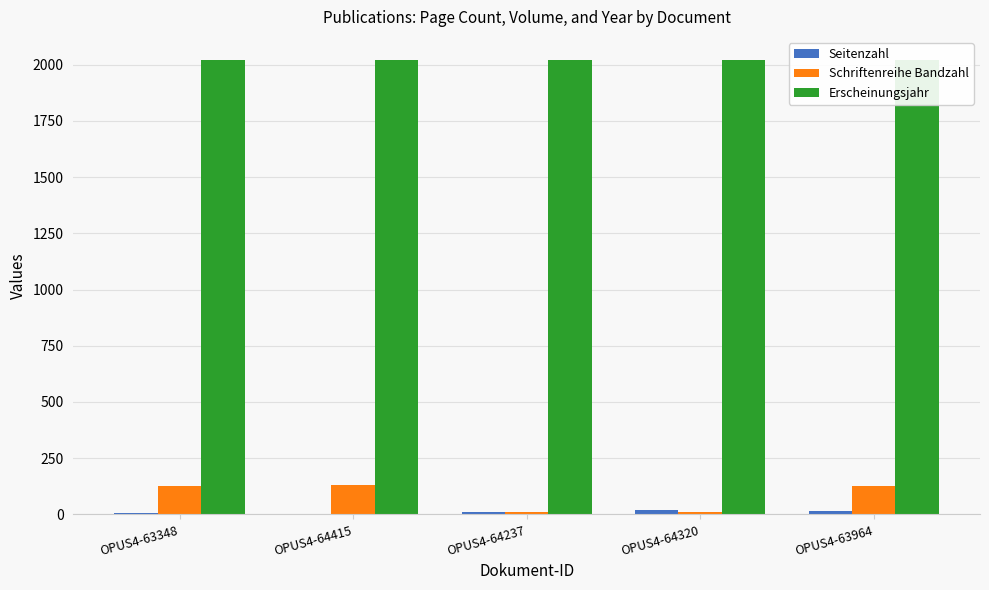

What is the greatest value displayed?

2022